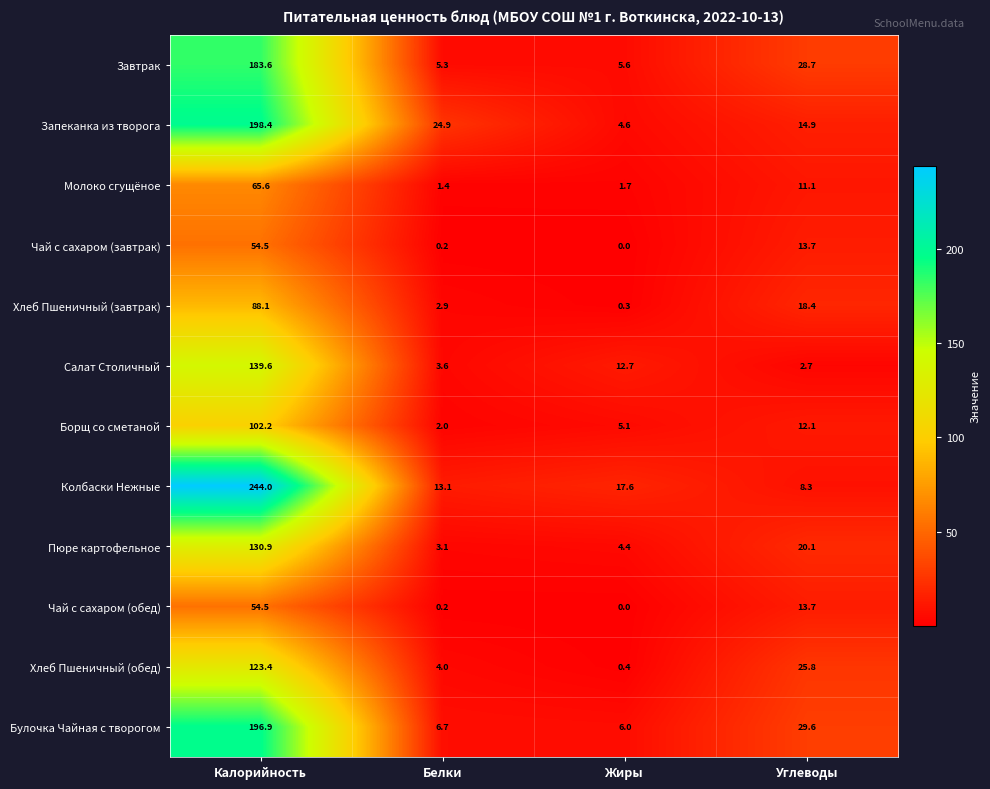

How many categories are shown in the chart?

4